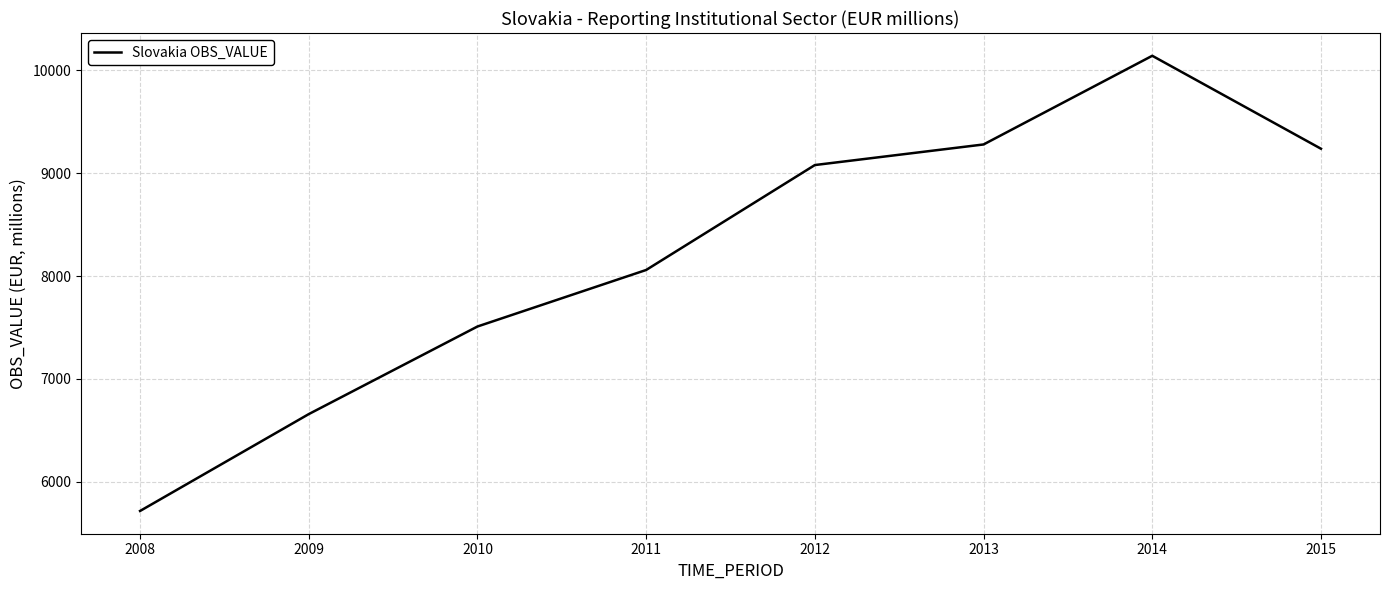

True or false: the data has more than 0 interior local peaks.

True